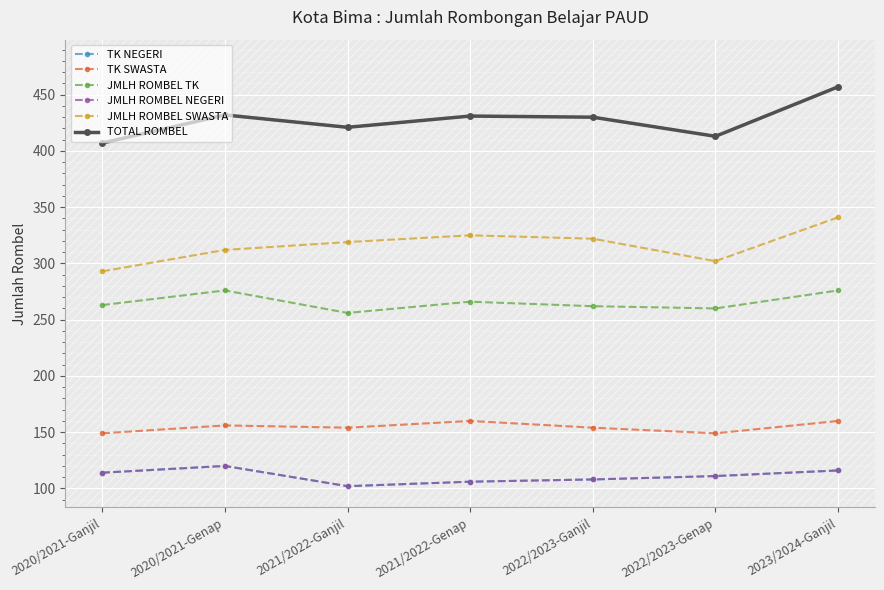

How many interior local peaks does the TK SWASTA series have?

2